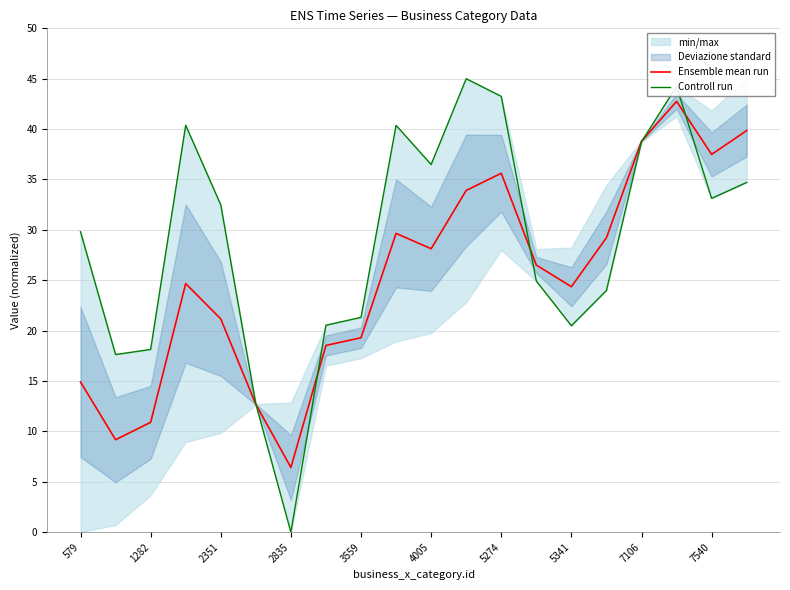

True or false: Ensemble mean run has a value of 24.4 at 5341.

True